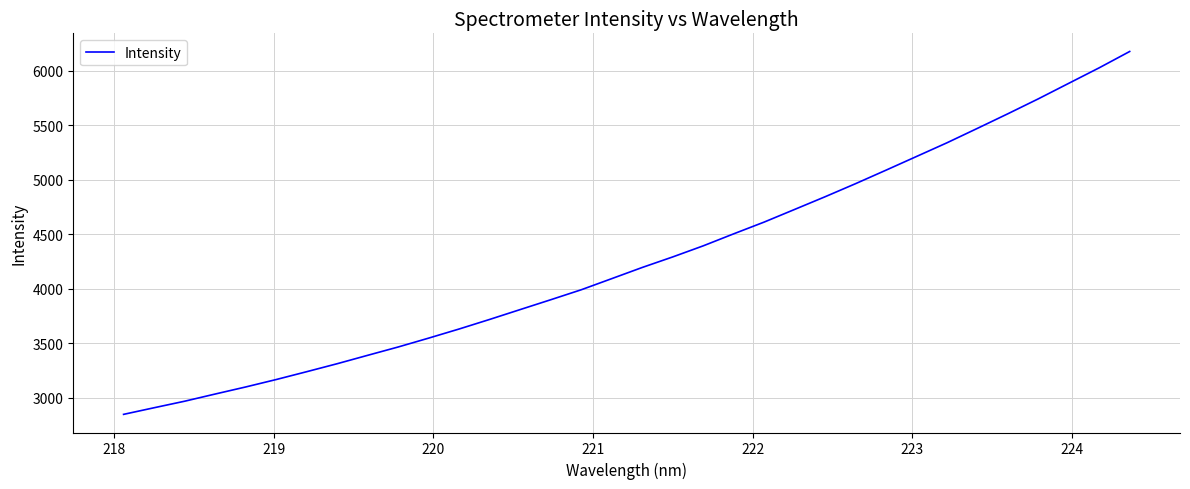

What is the difference between the maximum and minimum values?

3331.3